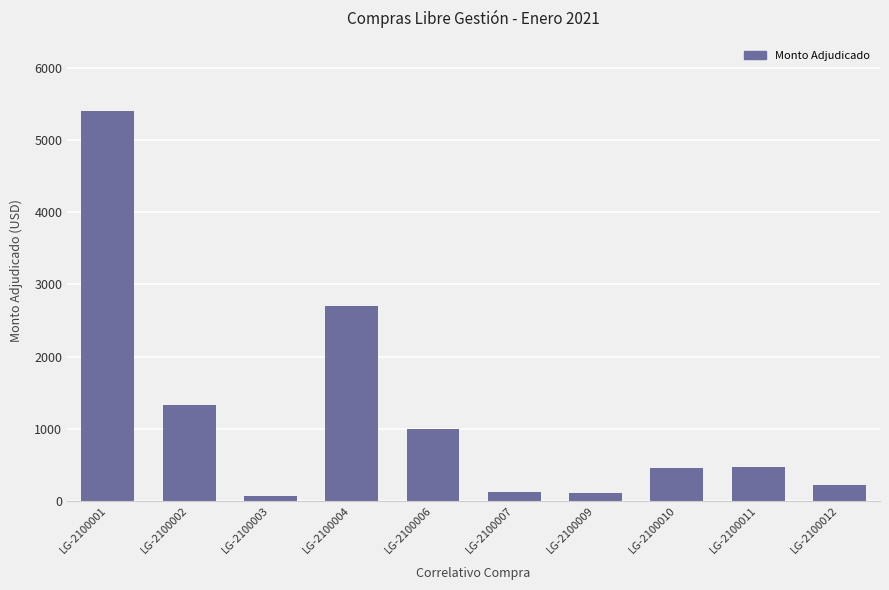

Does the chart contain any negative values?

No